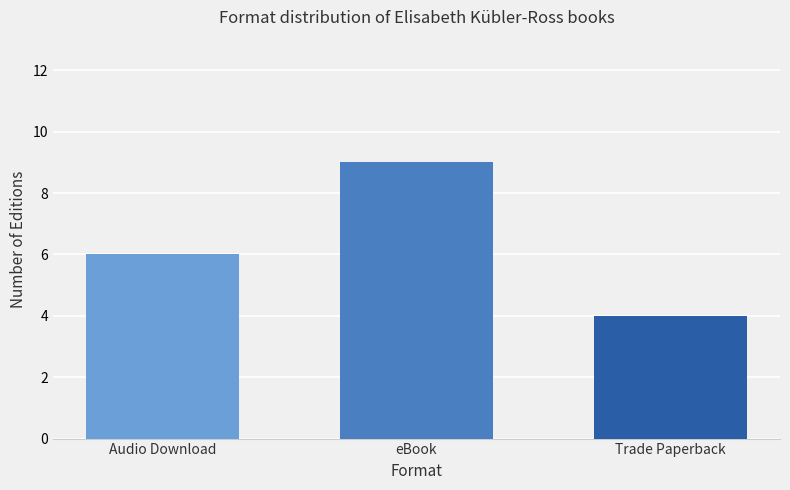

Where is the data nearest to the value 6?

Audio Download